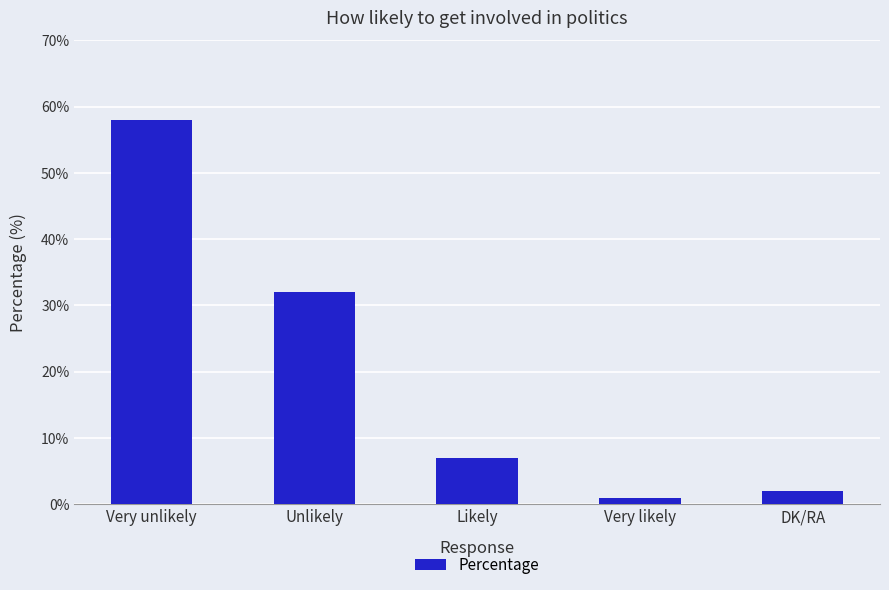

How many values are below 7?

2